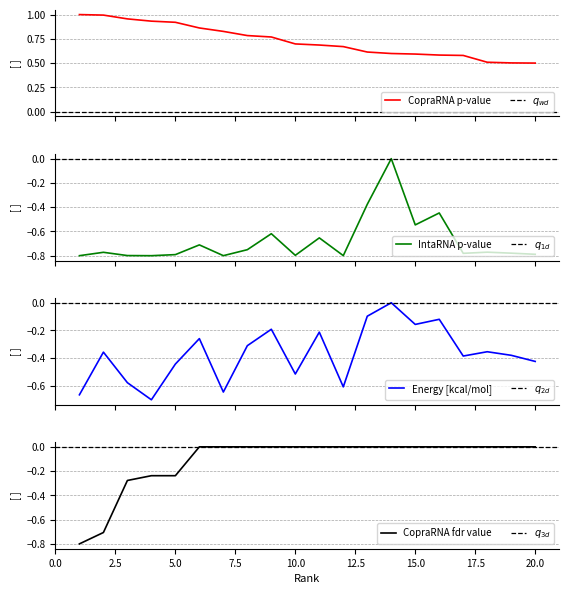

What is the total value across all series at 1?

-1.3